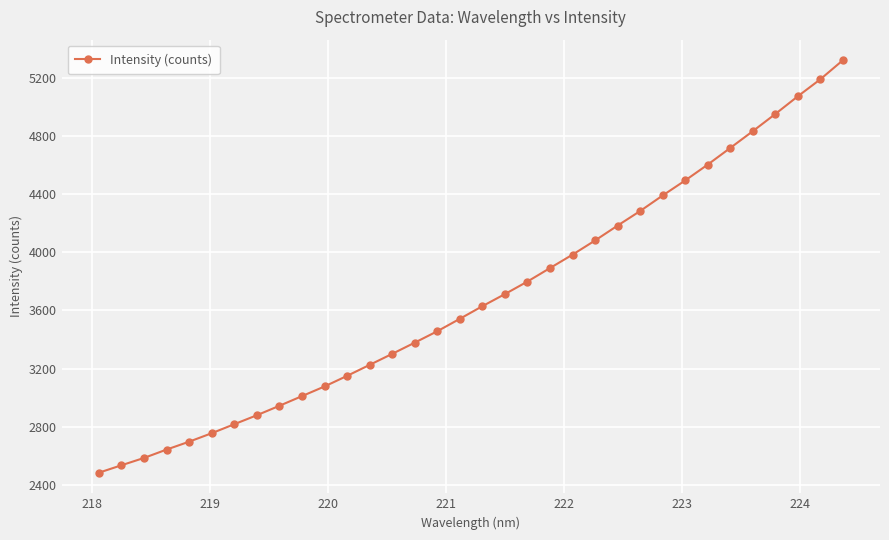

What is the minimum value shown in the chart?

2483.1